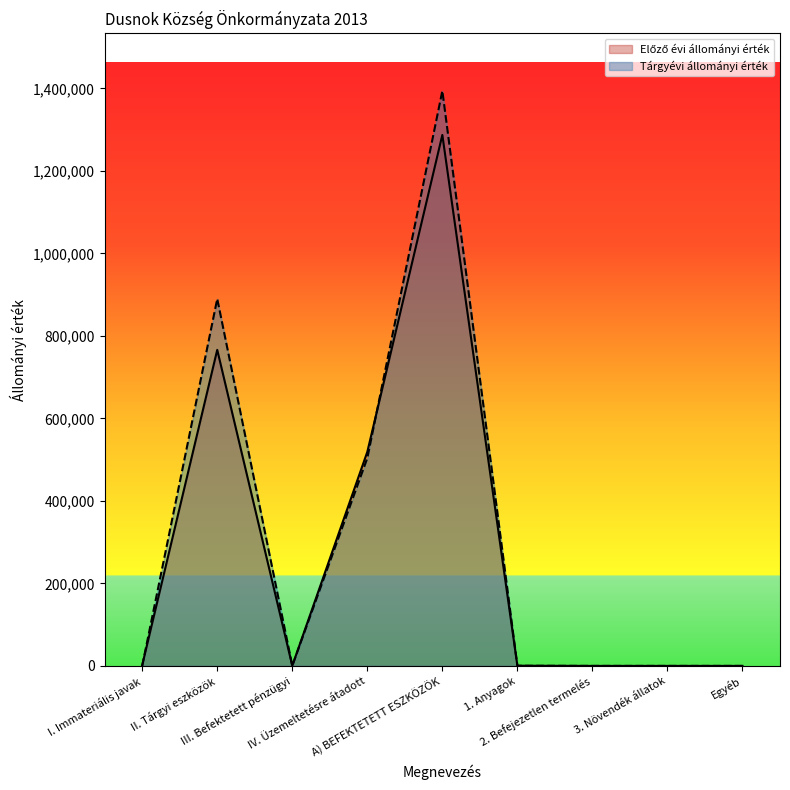

True or false: Előző évi állományi érték has more than 1 points higher than both neighbors.

True